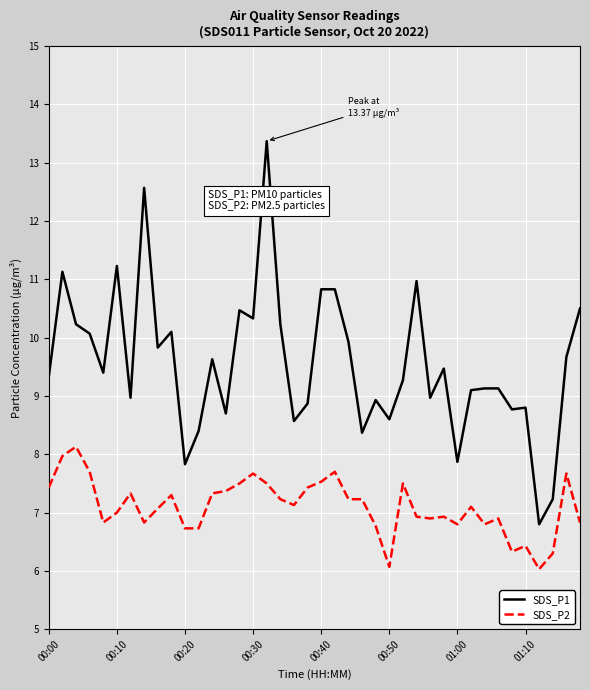

What is the difference between the maximum and second lowest values in the SDS_P2 series?

2.1